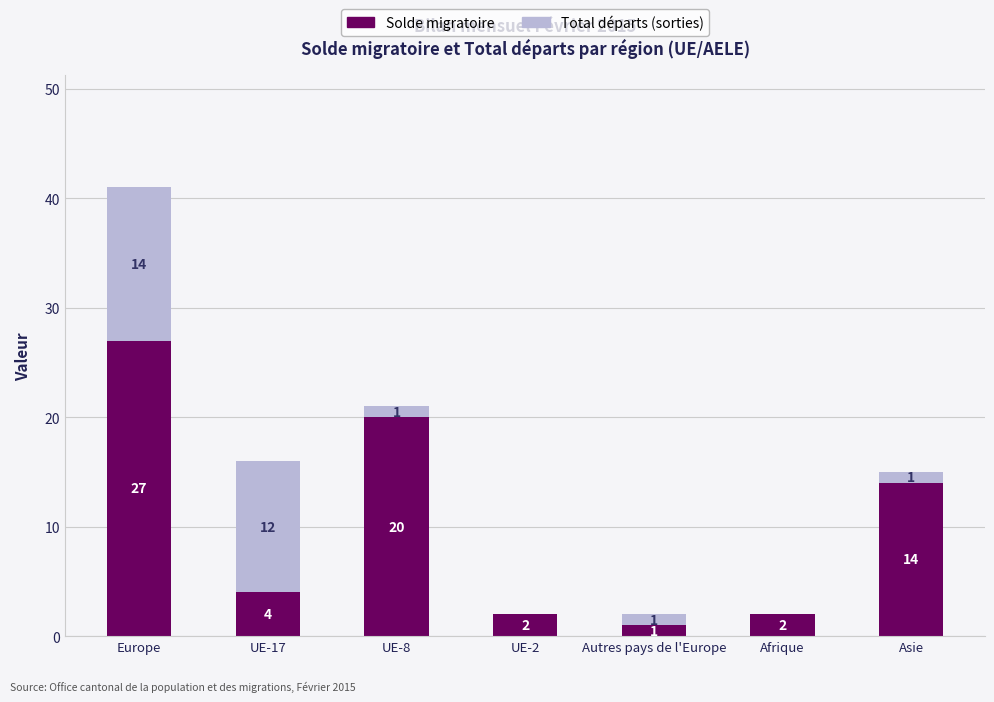

Which category has the highest value in the Solde migratoire series?

Europe